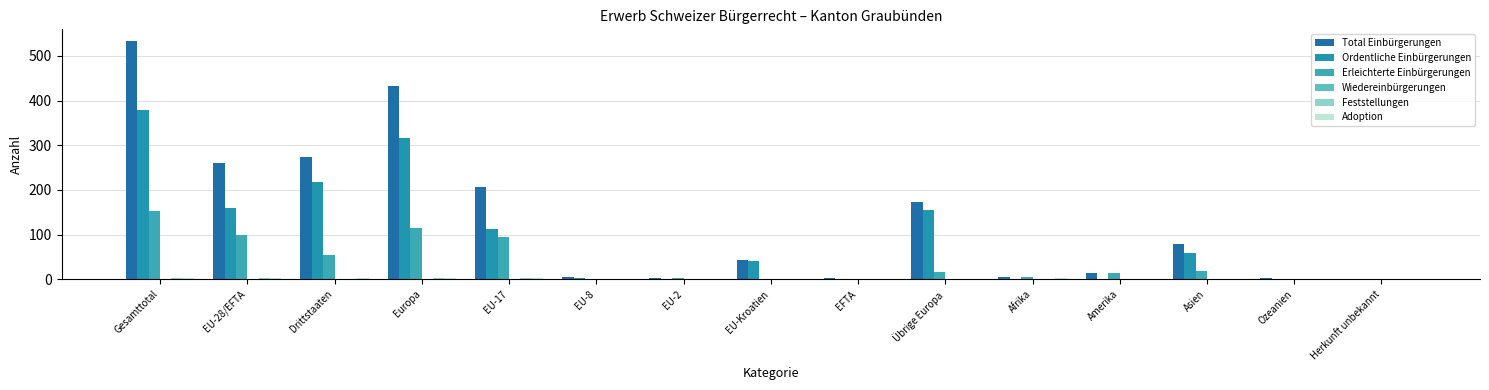

Between Gesamttotal and Ozeanien, which is larger?

Gesamttotal